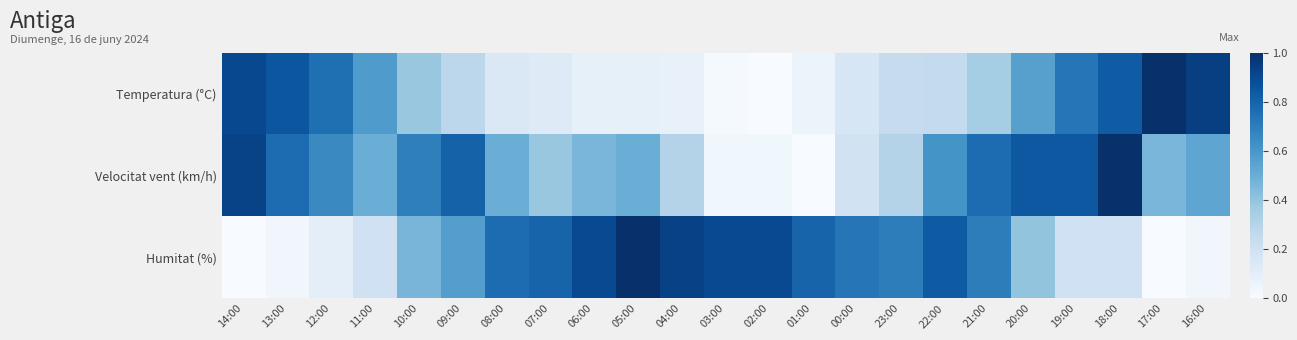

Reading left to right, extract all data points from this chart.

Temperatura (°C): 14:00=0.9	13:00=0.9	12:00=0.8	11:00=0.6	10:00=0.4	09:00=0.3	08:00=0.1	07:00=0.1	06:00=0.1	05:00=0.1	04:00=0.1	03:00=0.0	02:00=0.0	01:00=0.1	00:00=0.2	23:00=0.2	22:00=0.3	21:00=0.4	20:00=0.6	19:00=0.7	18:00=0.8	17:00=1.0	16:00=0.9
Velocitat vent (km/h): 14:00=0.9	13:00=0.8	12:00=0.7	11:00=0.5	10:00=0.7	09:00=0.8	08:00=0.5	07:00=0.4	06:00=0.5	05:00=0.5	04:00=0.3	03:00=0.0	02:00=0.0	01:00=0.0	00:00=0.2	23:00=0.3	22:00=0.6	21:00=0.8	20:00=0.8	19:00=0.8	18:00=1.0	17:00=0.5	16:00=0.5
Humitat (%): 14:00=0.0	13:00=0.0	12:00=0.1	11:00=0.2	10:00=0.5	09:00=0.6	08:00=0.8	07:00=0.8	06:00=0.9	05:00=1.0	04:00=0.9	03:00=0.9	02:00=0.9	01:00=0.8	00:00=0.7	23:00=0.7	22:00=0.8	21:00=0.7	20:00=0.4	19:00=0.2	18:00=0.2	17:00=0.0	16:00=0.0